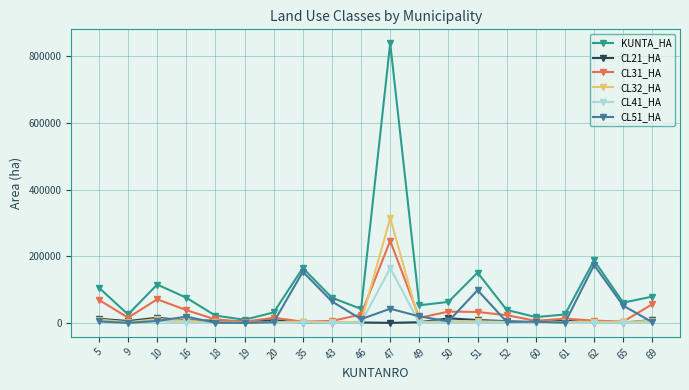

What is the minimum value for CL41_HA?

27.3